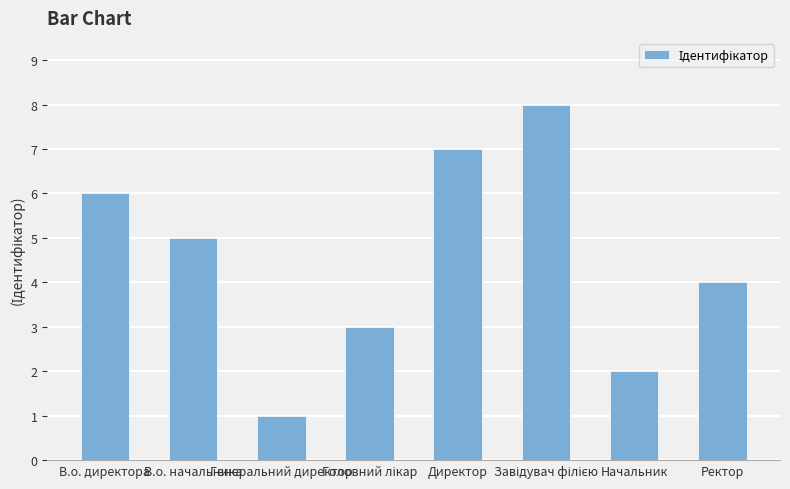

The value at Ректор is 1. True or false?

False